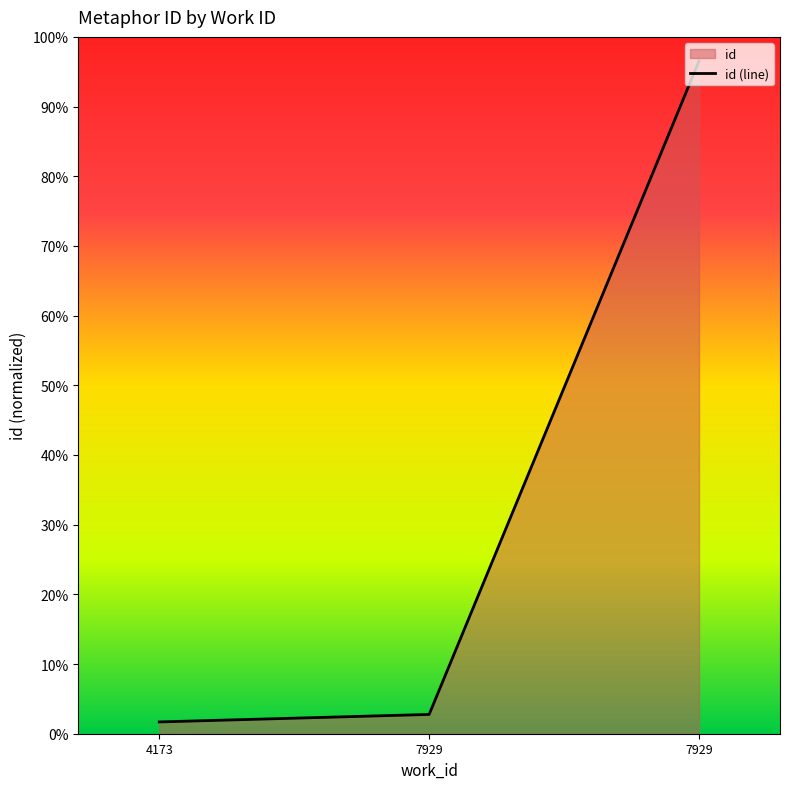

What is the sum of the values at 7929 and 7929?

1.0